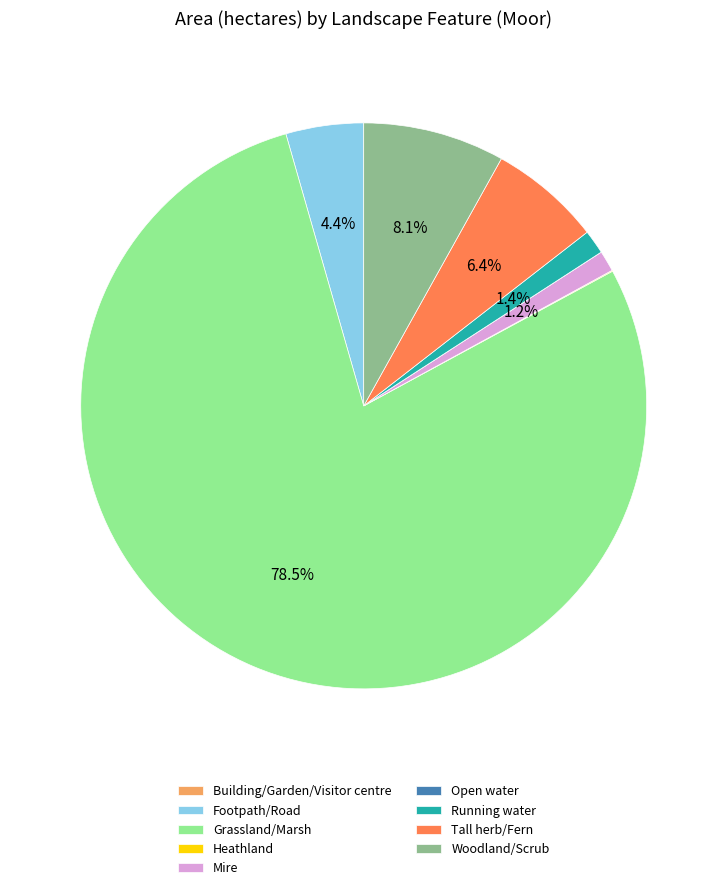

How much of the chart is everything except Footpath/Road?

95.6%